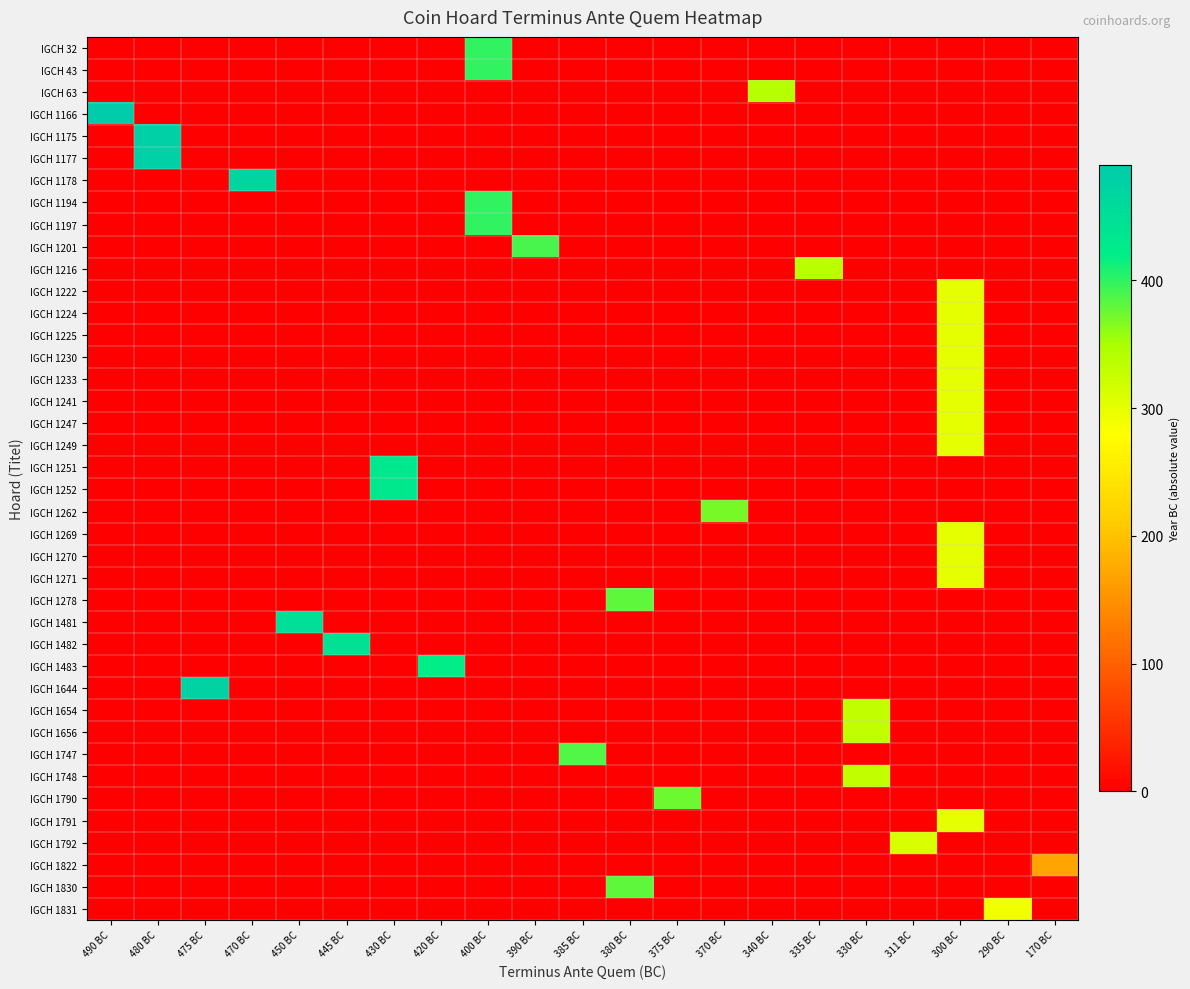

Reading right to left, extract all data points from this chart.

IGCH 32: 170 BC=0	290 BC=0	300 BC=0	311 BC=0	330 BC=0	335 BC=0	340 BC=0	370 BC=0	375 BC=0	380 BC=0	385 BC=0	390 BC=0	400 BC=400	420 BC=0	430 BC=0	445 BC=0	450 BC=0	470 BC=0	475 BC=0	480 BC=0	490 BC=0
IGCH 43: 170 BC=0	290 BC=0	300 BC=0	311 BC=0	330 BC=0	335 BC=0	340 BC=0	370 BC=0	375 BC=0	380 BC=0	385 BC=0	390 BC=0	400 BC=400	420 BC=0	430 BC=0	445 BC=0	450 BC=0	470 BC=0	475 BC=0	480 BC=0	490 BC=0
IGCH 63: 170 BC=0	290 BC=0	300 BC=0	311 BC=0	330 BC=0	335 BC=0	340 BC=340	370 BC=0	375 BC=0	380 BC=0	385 BC=0	390 BC=0	400 BC=0	420 BC=0	430 BC=0	445 BC=0	450 BC=0	470 BC=0	475 BC=0	480 BC=0	490 BC=0
IGCH 1166: 170 BC=0	290 BC=0	300 BC=0	311 BC=0	330 BC=0	335 BC=0	340 BC=0	370 BC=0	375 BC=0	380 BC=0	385 BC=0	390 BC=0	400 BC=0	420 BC=0	430 BC=0	445 BC=0	450 BC=0	470 BC=0	475 BC=0	480 BC=0	490 BC=490
IGCH 1175: 170 BC=0	290 BC=0	300 BC=0	311 BC=0	330 BC=0	335 BC=0	340 BC=0	370 BC=0	375 BC=0	380 BC=0	385 BC=0	390 BC=0	400 BC=0	420 BC=0	430 BC=0	445 BC=0	450 BC=0	470 BC=0	475 BC=0	480 BC=480	490 BC=0
IGCH 1177: 170 BC=0	290 BC=0	300 BC=0	311 BC=0	330 BC=0	335 BC=0	340 BC=0	370 BC=0	375 BC=0	380 BC=0	385 BC=0	390 BC=0	400 BC=0	420 BC=0	430 BC=0	445 BC=0	450 BC=0	470 BC=0	475 BC=0	480 BC=480	490 BC=0
IGCH 1178: 170 BC=0	290 BC=0	300 BC=0	311 BC=0	330 BC=0	335 BC=0	340 BC=0	370 BC=0	375 BC=0	380 BC=0	385 BC=0	390 BC=0	400 BC=0	420 BC=0	430 BC=0	445 BC=0	450 BC=0	470 BC=470	475 BC=0	480 BC=0	490 BC=0
IGCH 1194: 170 BC=0	290 BC=0	300 BC=0	311 BC=0	330 BC=0	335 BC=0	340 BC=0	370 BC=0	375 BC=0	380 BC=0	385 BC=0	390 BC=0	400 BC=400	420 BC=0	430 BC=0	445 BC=0	450 BC=0	470 BC=0	475 BC=0	480 BC=0	490 BC=0
IGCH 1197: 170 BC=0	290 BC=0	300 BC=0	311 BC=0	330 BC=0	335 BC=0	340 BC=0	370 BC=0	375 BC=0	380 BC=0	385 BC=0	390 BC=0	400 BC=400	420 BC=0	430 BC=0	445 BC=0	450 BC=0	470 BC=0	475 BC=0	480 BC=0	490 BC=0
IGCH 1201: 170 BC=0	290 BC=0	300 BC=0	311 BC=0	330 BC=0	335 BC=0	340 BC=0	370 BC=0	375 BC=0	380 BC=0	385 BC=0	390 BC=390	400 BC=0	420 BC=0	430 BC=0	445 BC=0	450 BC=0	470 BC=0	475 BC=0	480 BC=0	490 BC=0
IGCH 1216: 170 BC=0	290 BC=0	300 BC=0	311 BC=0	330 BC=0	335 BC=335	340 BC=0	370 BC=0	375 BC=0	380 BC=0	385 BC=0	390 BC=0	400 BC=0	420 BC=0	430 BC=0	445 BC=0	450 BC=0	470 BC=0	475 BC=0	480 BC=0	490 BC=0
IGCH 1222: 170 BC=0	290 BC=0	300 BC=300	311 BC=0	330 BC=0	335 BC=0	340 BC=0	370 BC=0	375 BC=0	380 BC=0	385 BC=0	390 BC=0	400 BC=0	420 BC=0	430 BC=0	445 BC=0	450 BC=0	470 BC=0	475 BC=0	480 BC=0	490 BC=0
IGCH 1224: 170 BC=0	290 BC=0	300 BC=300	311 BC=0	330 BC=0	335 BC=0	340 BC=0	370 BC=0	375 BC=0	380 BC=0	385 BC=0	390 BC=0	400 BC=0	420 BC=0	430 BC=0	445 BC=0	450 BC=0	470 BC=0	475 BC=0	480 BC=0	490 BC=0
IGCH 1225: 170 BC=0	290 BC=0	300 BC=300	311 BC=0	330 BC=0	335 BC=0	340 BC=0	370 BC=0	375 BC=0	380 BC=0	385 BC=0	390 BC=0	400 BC=0	420 BC=0	430 BC=0	445 BC=0	450 BC=0	470 BC=0	475 BC=0	480 BC=0	490 BC=0
IGCH 1230: 170 BC=0	290 BC=0	300 BC=300	311 BC=0	330 BC=0	335 BC=0	340 BC=0	370 BC=0	375 BC=0	380 BC=0	385 BC=0	390 BC=0	400 BC=0	420 BC=0	430 BC=0	445 BC=0	450 BC=0	470 BC=0	475 BC=0	480 BC=0	490 BC=0
IGCH 1233: 170 BC=0	290 BC=0	300 BC=300	311 BC=0	330 BC=0	335 BC=0	340 BC=0	370 BC=0	375 BC=0	380 BC=0	385 BC=0	390 BC=0	400 BC=0	420 BC=0	430 BC=0	445 BC=0	450 BC=0	470 BC=0	475 BC=0	480 BC=0	490 BC=0
IGCH 1241: 170 BC=0	290 BC=0	300 BC=300	311 BC=0	330 BC=0	335 BC=0	340 BC=0	370 BC=0	375 BC=0	380 BC=0	385 BC=0	390 BC=0	400 BC=0	420 BC=0	430 BC=0	445 BC=0	450 BC=0	470 BC=0	475 BC=0	480 BC=0	490 BC=0
IGCH 1247: 170 BC=0	290 BC=0	300 BC=300	311 BC=0	330 BC=0	335 BC=0	340 BC=0	370 BC=0	375 BC=0	380 BC=0	385 BC=0	390 BC=0	400 BC=0	420 BC=0	430 BC=0	445 BC=0	450 BC=0	470 BC=0	475 BC=0	480 BC=0	490 BC=0
IGCH 1249: 170 BC=0	290 BC=0	300 BC=300	311 BC=0	330 BC=0	335 BC=0	340 BC=0	370 BC=0	375 BC=0	380 BC=0	385 BC=0	390 BC=0	400 BC=0	420 BC=0	430 BC=0	445 BC=0	450 BC=0	470 BC=0	475 BC=0	480 BC=0	490 BC=0
IGCH 1251: 170 BC=0	290 BC=0	300 BC=0	311 BC=0	330 BC=0	335 BC=0	340 BC=0	370 BC=0	375 BC=0	380 BC=0	385 BC=0	390 BC=0	400 BC=0	420 BC=0	430 BC=430	445 BC=0	450 BC=0	470 BC=0	475 BC=0	480 BC=0	490 BC=0
IGCH 1252: 170 BC=0	290 BC=0	300 BC=0	311 BC=0	330 BC=0	335 BC=0	340 BC=0	370 BC=0	375 BC=0	380 BC=0	385 BC=0	390 BC=0	400 BC=0	420 BC=0	430 BC=430	445 BC=0	450 BC=0	470 BC=0	475 BC=0	480 BC=0	490 BC=0
IGCH 1262: 170 BC=0	290 BC=0	300 BC=0	311 BC=0	330 BC=0	335 BC=0	340 BC=0	370 BC=370	375 BC=0	380 BC=0	385 BC=0	390 BC=0	400 BC=0	420 BC=0	430 BC=0	445 BC=0	450 BC=0	470 BC=0	475 BC=0	480 BC=0	490 BC=0
IGCH 1269: 170 BC=0	290 BC=0	300 BC=300	311 BC=0	330 BC=0	335 BC=0	340 BC=0	370 BC=0	375 BC=0	380 BC=0	385 BC=0	390 BC=0	400 BC=0	420 BC=0	430 BC=0	445 BC=0	450 BC=0	470 BC=0	475 BC=0	480 BC=0	490 BC=0
IGCH 1270: 170 BC=0	290 BC=0	300 BC=300	311 BC=0	330 BC=0	335 BC=0	340 BC=0	370 BC=0	375 BC=0	380 BC=0	385 BC=0	390 BC=0	400 BC=0	420 BC=0	430 BC=0	445 BC=0	450 BC=0	470 BC=0	475 BC=0	480 BC=0	490 BC=0
IGCH 1271: 170 BC=0	290 BC=0	300 BC=300	311 BC=0	330 BC=0	335 BC=0	340 BC=0	370 BC=0	375 BC=0	380 BC=0	385 BC=0	390 BC=0	400 BC=0	420 BC=0	430 BC=0	445 BC=0	450 BC=0	470 BC=0	475 BC=0	480 BC=0	490 BC=0
IGCH 1278: 170 BC=0	290 BC=0	300 BC=0	311 BC=0	330 BC=0	335 BC=0	340 BC=0	370 BC=0	375 BC=0	380 BC=380	385 BC=0	390 BC=0	400 BC=0	420 BC=0	430 BC=0	445 BC=0	450 BC=0	470 BC=0	475 BC=0	480 BC=0	490 BC=0
IGCH 1481: 170 BC=0	290 BC=0	300 BC=0	311 BC=0	330 BC=0	335 BC=0	340 BC=0	370 BC=0	375 BC=0	380 BC=0	385 BC=0	390 BC=0	400 BC=0	420 BC=0	430 BC=0	445 BC=0	450 BC=450	470 BC=0	475 BC=0	480 BC=0	490 BC=0
IGCH 1482: 170 BC=0	290 BC=0	300 BC=0	311 BC=0	330 BC=0	335 BC=0	340 BC=0	370 BC=0	375 BC=0	380 BC=0	385 BC=0	390 BC=0	400 BC=0	420 BC=0	430 BC=0	445 BC=445	450 BC=0	470 BC=0	475 BC=0	480 BC=0	490 BC=0
IGCH 1483: 170 BC=0	290 BC=0	300 BC=0	311 BC=0	330 BC=0	335 BC=0	340 BC=0	370 BC=0	375 BC=0	380 BC=0	385 BC=0	390 BC=0	400 BC=0	420 BC=420	430 BC=0	445 BC=0	450 BC=0	470 BC=0	475 BC=0	480 BC=0	490 BC=0
IGCH 1644: 170 BC=0	290 BC=0	300 BC=0	311 BC=0	330 BC=0	335 BC=0	340 BC=0	370 BC=0	375 BC=0	380 BC=0	385 BC=0	390 BC=0	400 BC=0	420 BC=0	430 BC=0	445 BC=0	450 BC=0	470 BC=0	475 BC=475	480 BC=0	490 BC=0
IGCH 1654: 170 BC=0	290 BC=0	300 BC=0	311 BC=0	330 BC=330	335 BC=0	340 BC=0	370 BC=0	375 BC=0	380 BC=0	385 BC=0	390 BC=0	400 BC=0	420 BC=0	430 BC=0	445 BC=0	450 BC=0	470 BC=0	475 BC=0	480 BC=0	490 BC=0
IGCH 1656: 170 BC=0	290 BC=0	300 BC=0	311 BC=0	330 BC=330	335 BC=0	340 BC=0	370 BC=0	375 BC=0	380 BC=0	385 BC=0	390 BC=0	400 BC=0	420 BC=0	430 BC=0	445 BC=0	450 BC=0	470 BC=0	475 BC=0	480 BC=0	490 BC=0
IGCH 1747: 170 BC=0	290 BC=0	300 BC=0	311 BC=0	330 BC=0	335 BC=0	340 BC=0	370 BC=0	375 BC=0	380 BC=0	385 BC=385	390 BC=0	400 BC=0	420 BC=0	430 BC=0	445 BC=0	450 BC=0	470 BC=0	475 BC=0	480 BC=0	490 BC=0
IGCH 1748: 170 BC=0	290 BC=0	300 BC=0	311 BC=0	330 BC=330	335 BC=0	340 BC=0	370 BC=0	375 BC=0	380 BC=0	385 BC=0	390 BC=0	400 BC=0	420 BC=0	430 BC=0	445 BC=0	450 BC=0	470 BC=0	475 BC=0	480 BC=0	490 BC=0
IGCH 1790: 170 BC=0	290 BC=0	300 BC=0	311 BC=0	330 BC=0	335 BC=0	340 BC=0	370 BC=0	375 BC=375	380 BC=0	385 BC=0	390 BC=0	400 BC=0	420 BC=0	430 BC=0	445 BC=0	450 BC=0	470 BC=0	475 BC=0	480 BC=0	490 BC=0
IGCH 1791: 170 BC=0	290 BC=0	300 BC=300	311 BC=0	330 BC=0	335 BC=0	340 BC=0	370 BC=0	375 BC=0	380 BC=0	385 BC=0	390 BC=0	400 BC=0	420 BC=0	430 BC=0	445 BC=0	450 BC=0	470 BC=0	475 BC=0	480 BC=0	490 BC=0
IGCH 1792: 170 BC=0	290 BC=0	300 BC=0	311 BC=311	330 BC=0	335 BC=0	340 BC=0	370 BC=0	375 BC=0	380 BC=0	385 BC=0	390 BC=0	400 BC=0	420 BC=0	430 BC=0	445 BC=0	450 BC=0	470 BC=0	475 BC=0	480 BC=0	490 BC=0
IGCH 1822: 170 BC=170	290 BC=0	300 BC=0	311 BC=0	330 BC=0	335 BC=0	340 BC=0	370 BC=0	375 BC=0	380 BC=0	385 BC=0	390 BC=0	400 BC=0	420 BC=0	430 BC=0	445 BC=0	450 BC=0	470 BC=0	475 BC=0	480 BC=0	490 BC=0
IGCH 1830: 170 BC=0	290 BC=0	300 BC=0	311 BC=0	330 BC=0	335 BC=0	340 BC=0	370 BC=0	375 BC=0	380 BC=380	385 BC=0	390 BC=0	400 BC=0	420 BC=0	430 BC=0	445 BC=0	450 BC=0	470 BC=0	475 BC=0	480 BC=0	490 BC=0
IGCH 1831: 170 BC=0	290 BC=290	300 BC=0	311 BC=0	330 BC=0	335 BC=0	340 BC=0	370 BC=0	375 BC=0	380 BC=0	385 BC=0	390 BC=0	400 BC=0	420 BC=0	430 BC=0	445 BC=0	450 BC=0	470 BC=0	475 BC=0	480 BC=0	490 BC=0